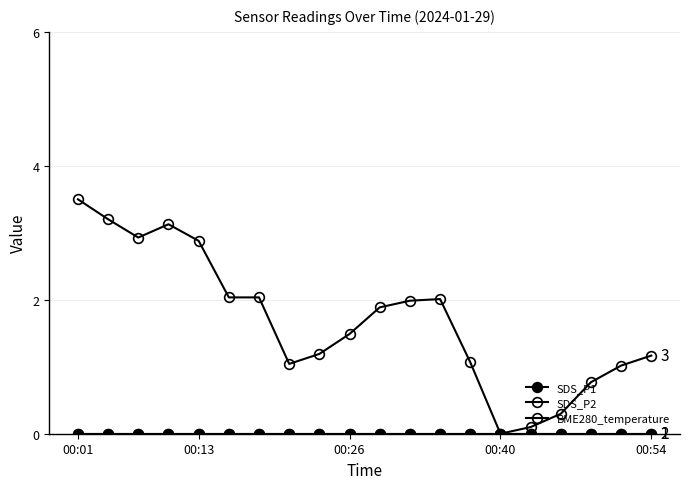

True or false: SDS_P2 and BME280_temperature intersect in this chart.

False